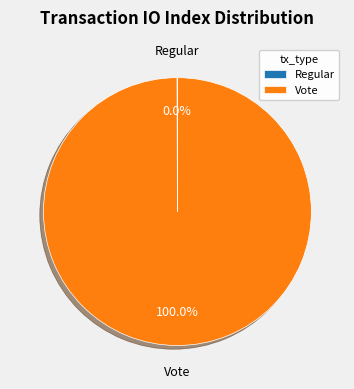

To the nearest percent, what is the average slice percentage?

50%